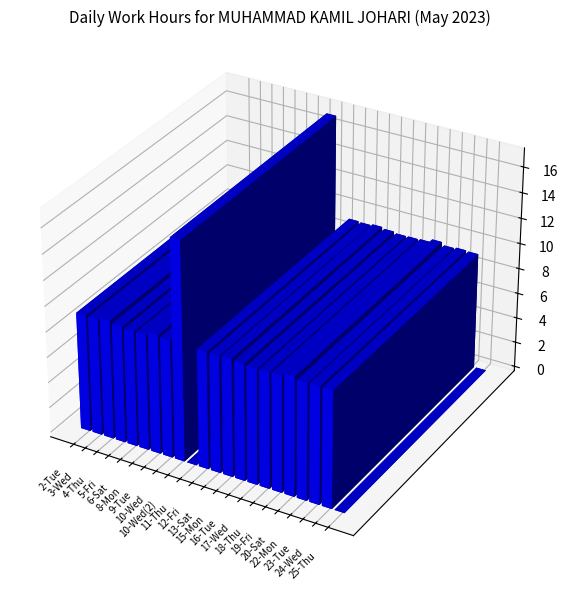

Does the chart contain any negative values?

No